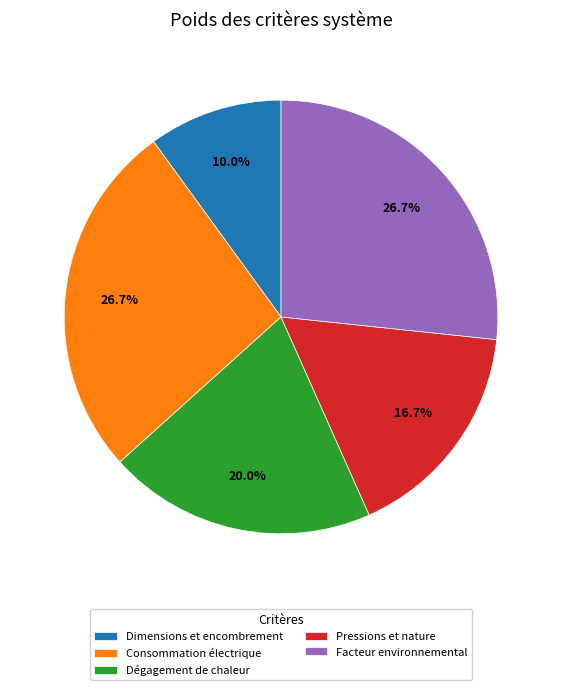

The Dimensions et encombrement slice represents 10% of the pie. True or false?

True